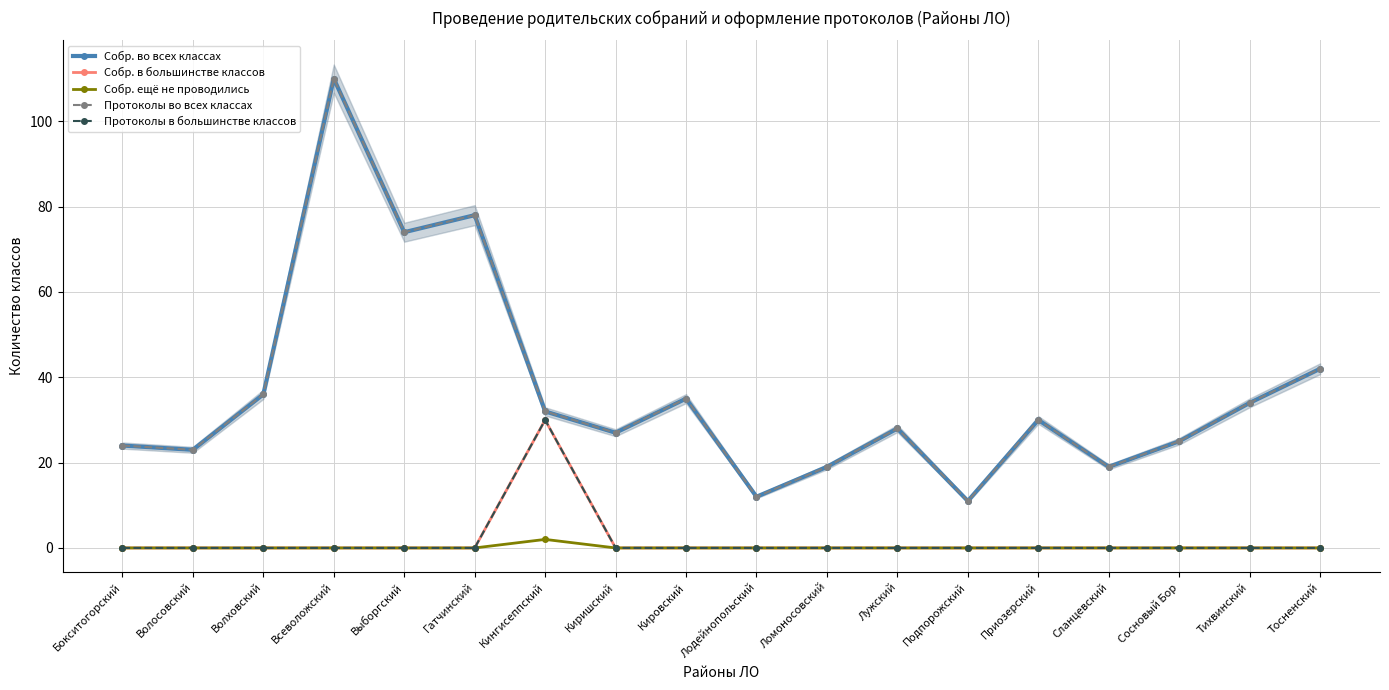

True or false: Протоколы в большинстве классов and Протоколы во всех классах intersect in this chart.

False